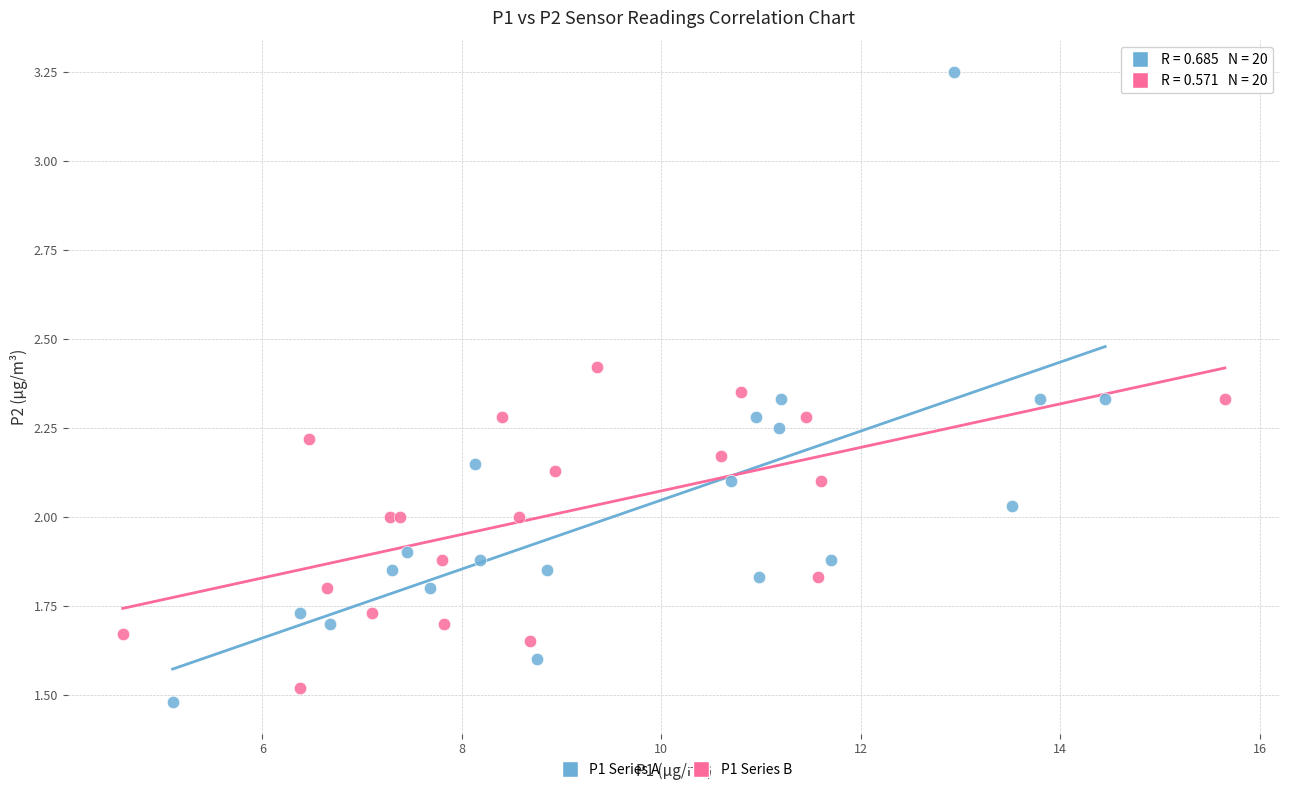

Which series contains the highest Y value?

P1 Series A